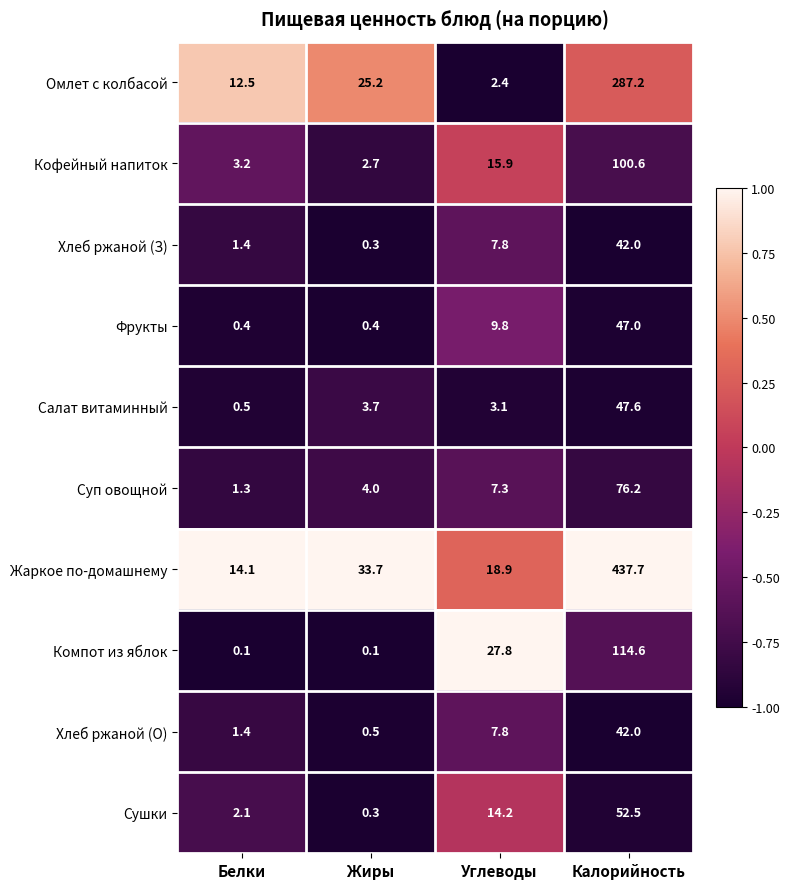

What is the sum of the Хлеб ржаной (З) values at Калорийность and Углеводы?

49.8